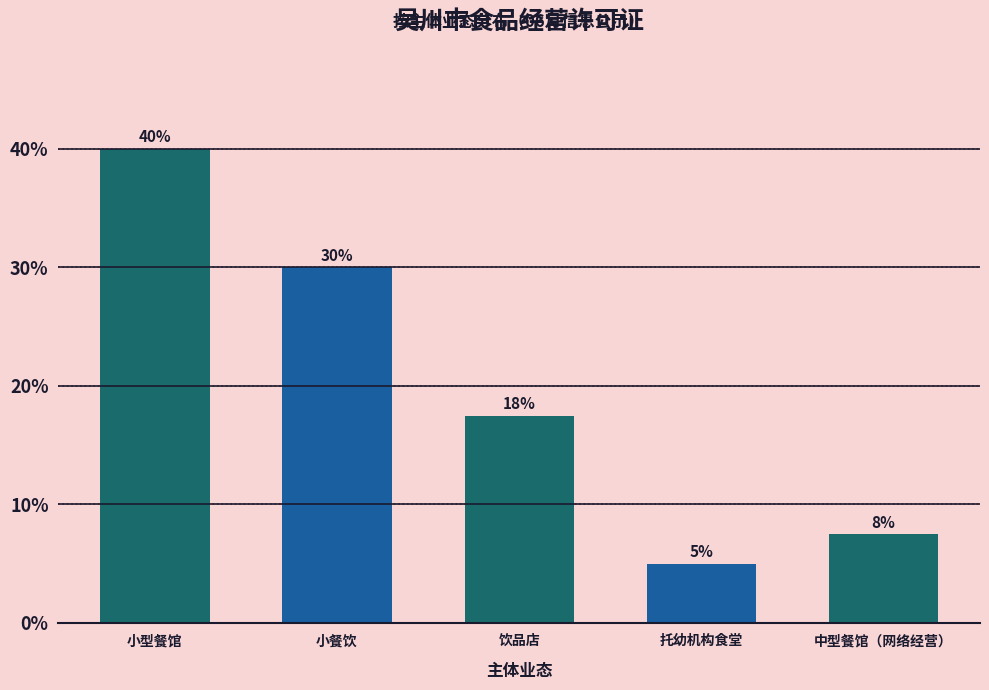

What is the smallest value displayed?

5.0